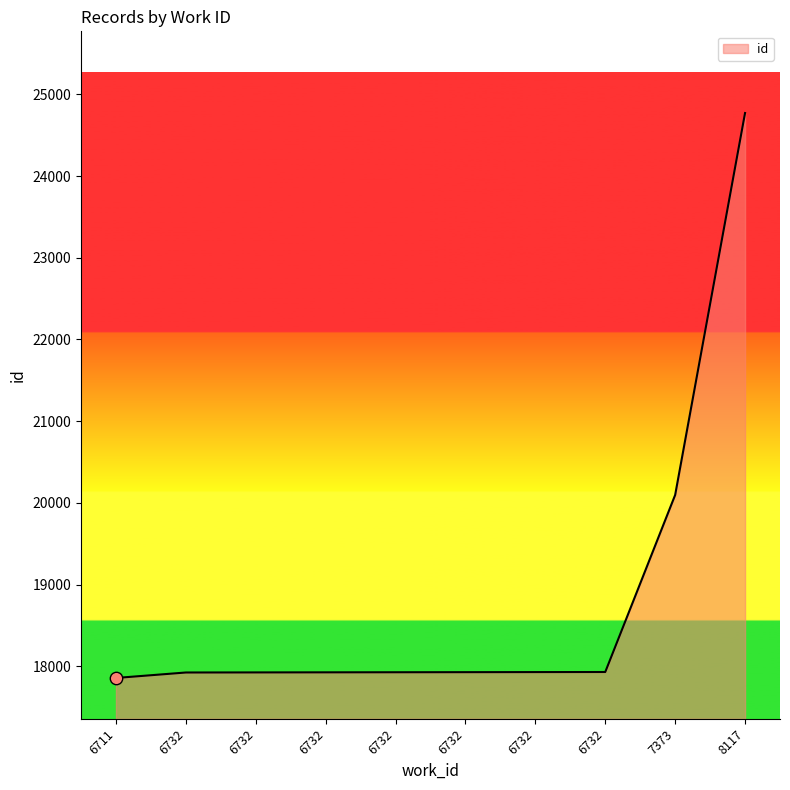

Approximately how many times larger is the value at 6732 compared to 6732?

1.0